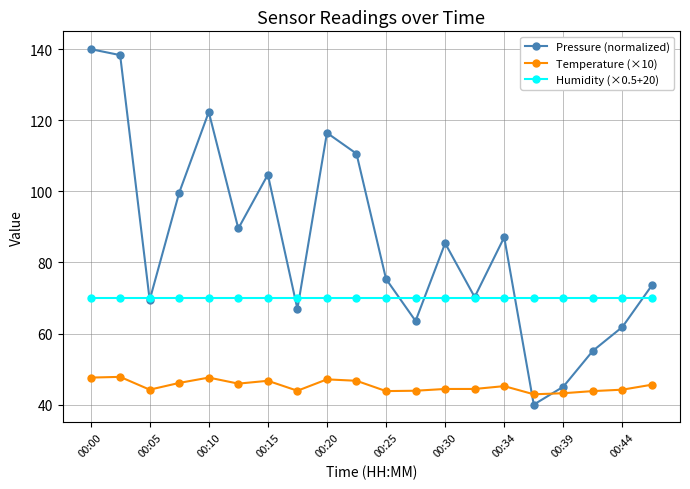

True or false: Temperature (×10) and Humidity (×0.5+20) intersect in this chart.

False